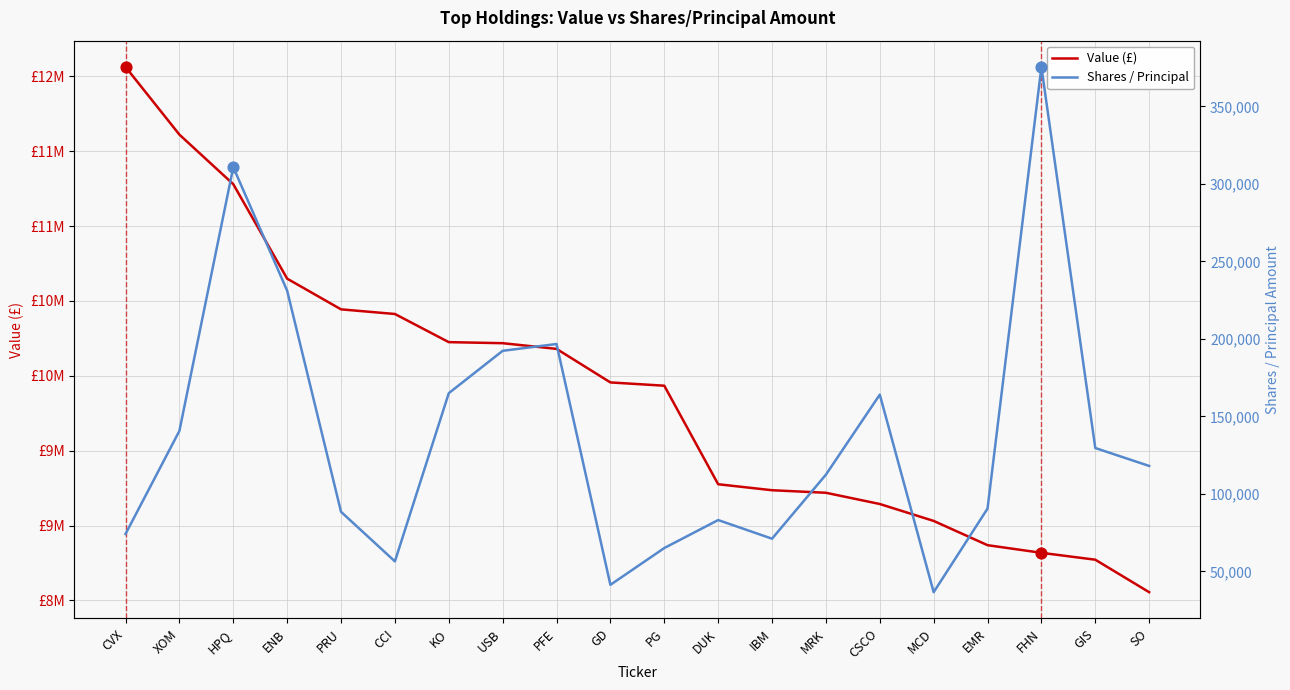

Which series has the largest Y range (max minus min)?

Value (£)